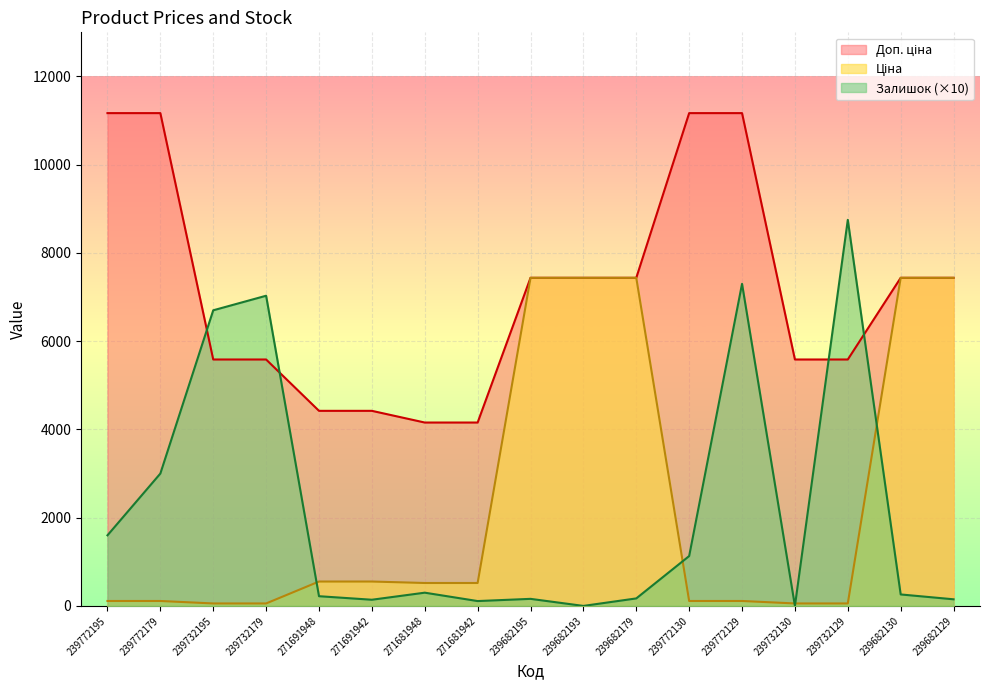

What is the label of the 17th point from the right?

239772195